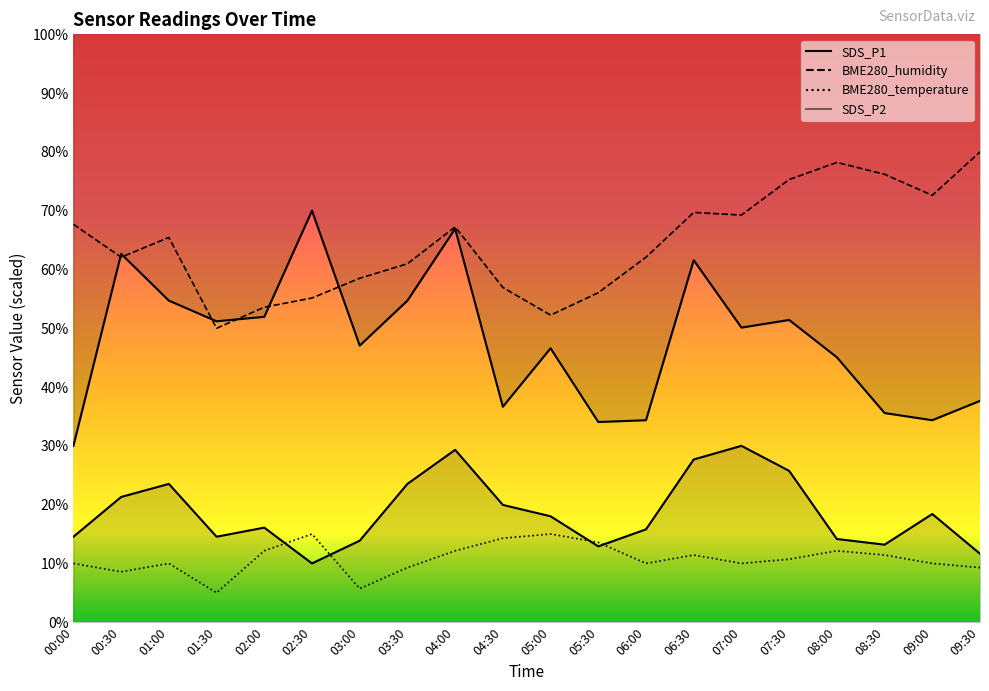

What is the spread (max minus min) of values at 05:00?

37.2